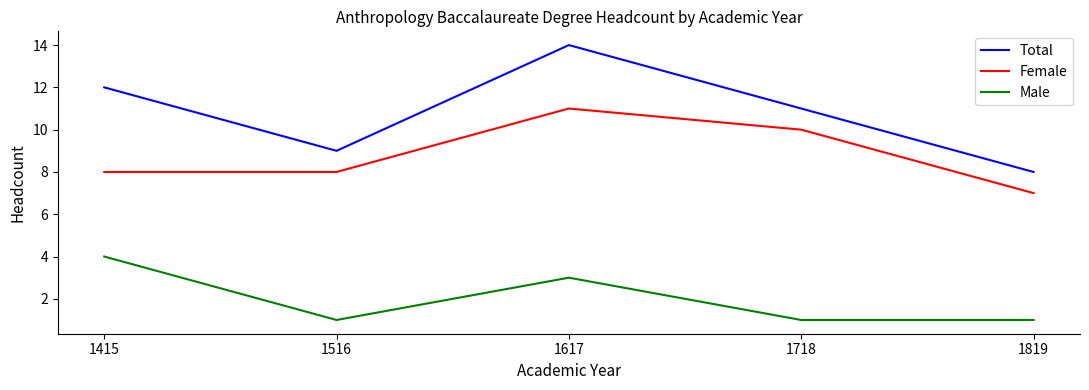

What is the difference between the highest and lowest values at 1415?

8